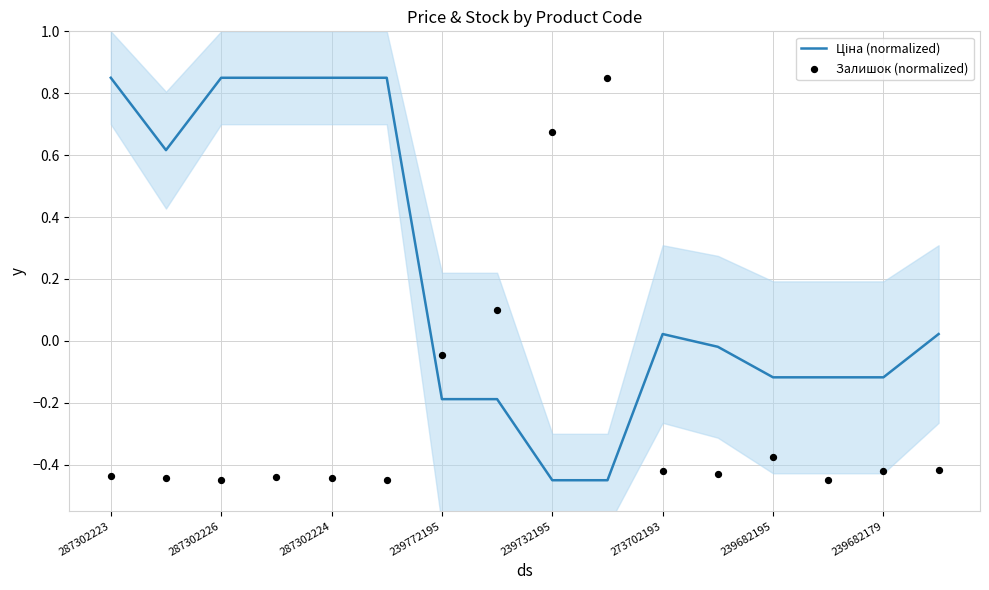

Which series contains the highest Y value?

Ціна (normalized)